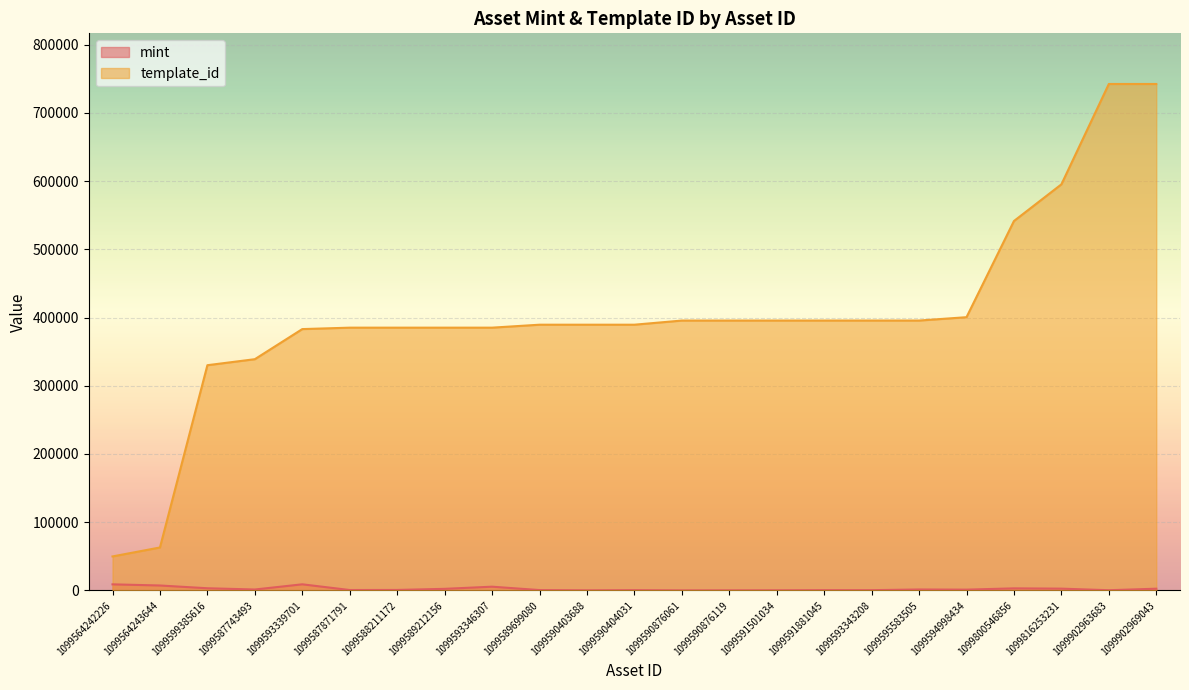

What is the label of the 12th point from the left?

1099590404031